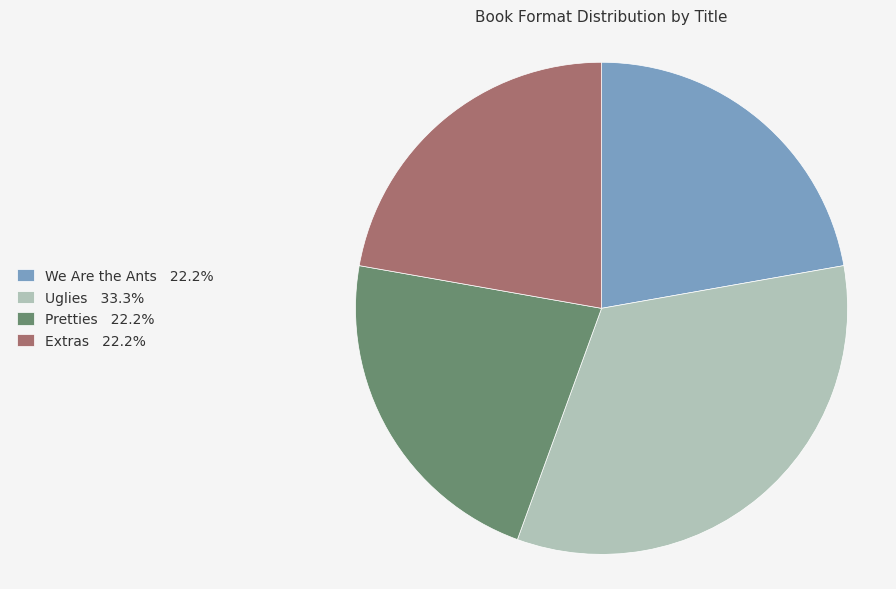

Which category has the biggest portion of the pie?

Uglies